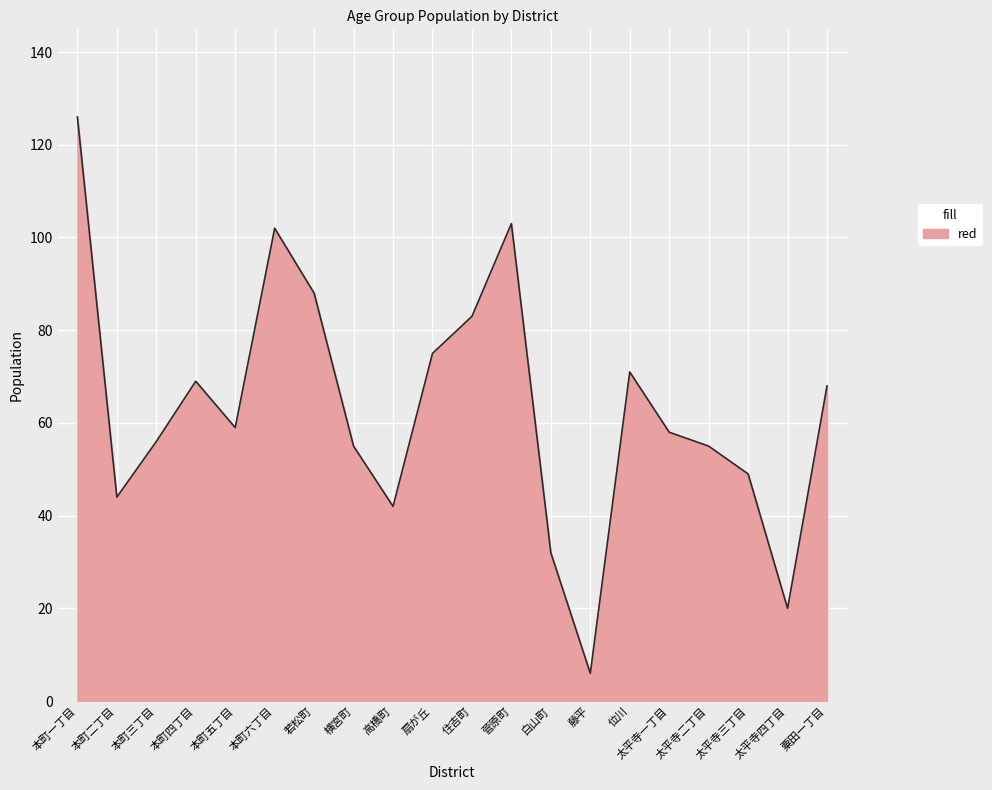

True or false: the data shows 58 at 太平寺一丁目.

True